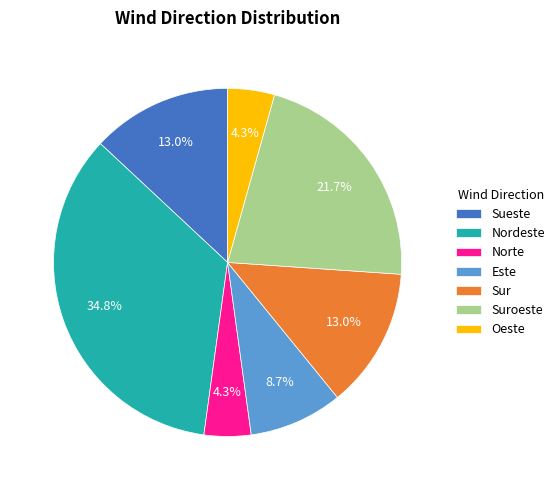

How many slices are in this pie chart?

7